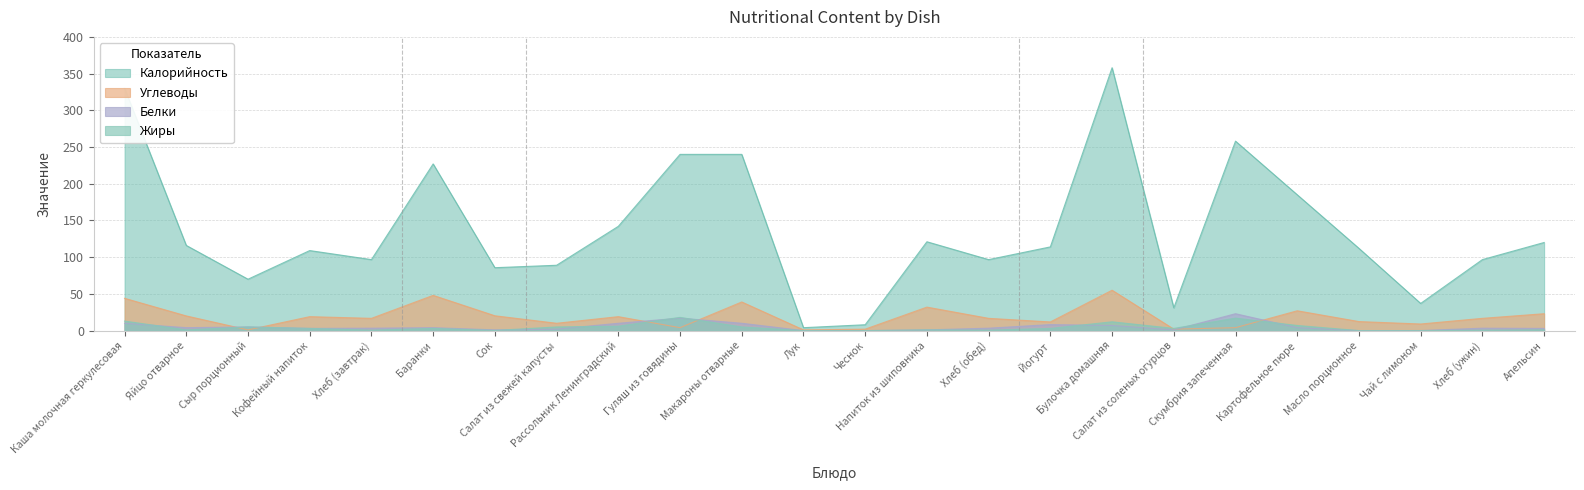

Where is Белки nearest to the value 11?

Каша молочная геркулесовая